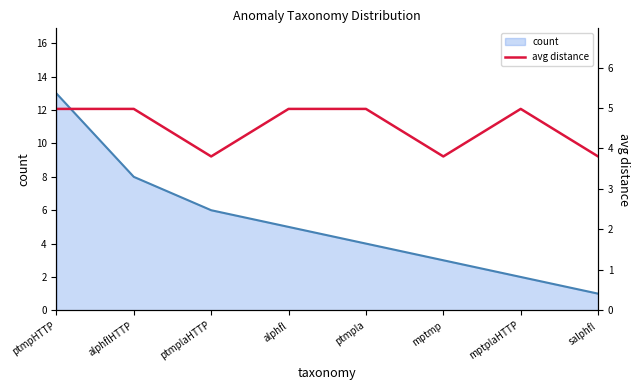

The chart shows a value of 5.0 at alphfl. True or false?

True